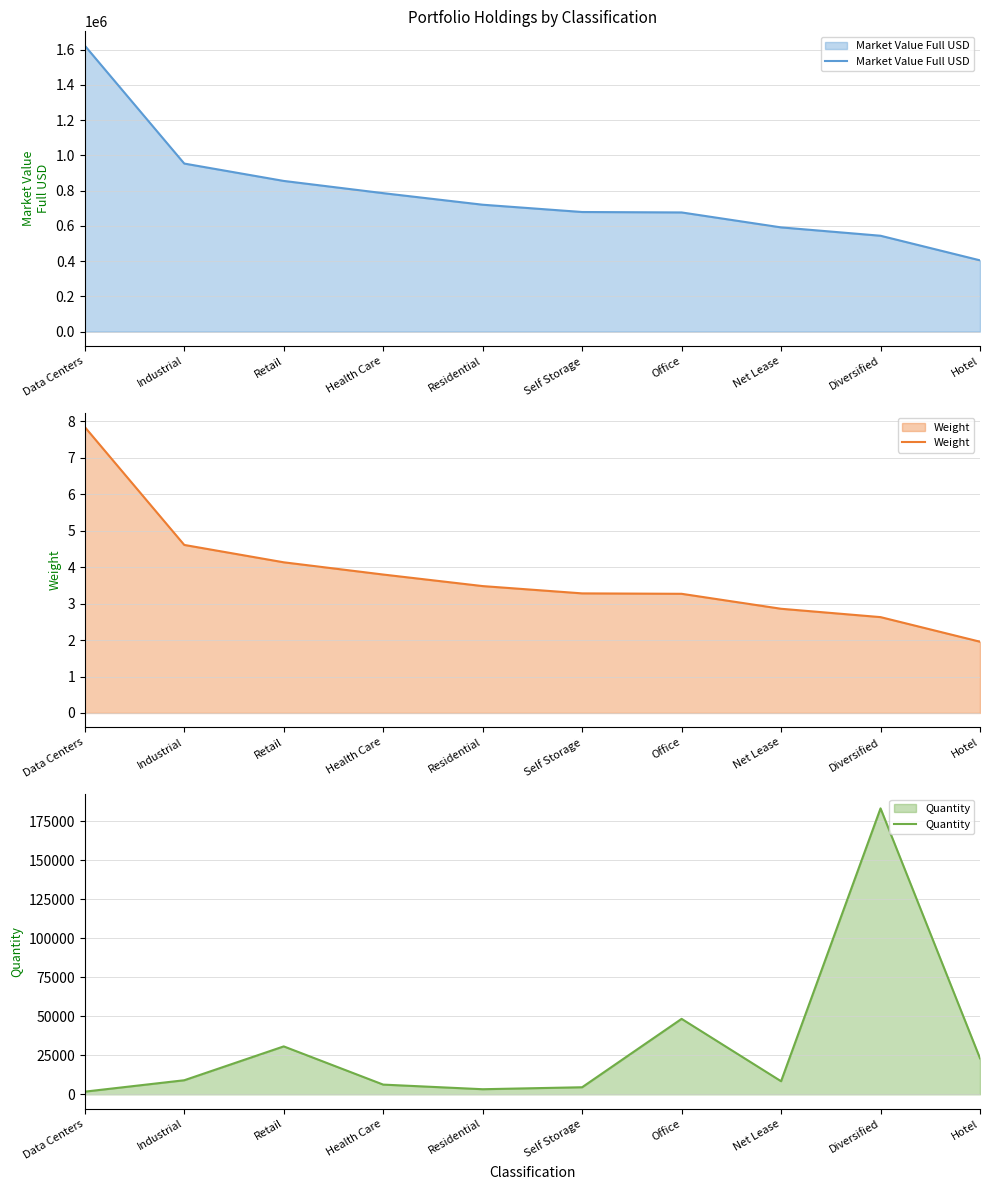

How many lines are shown in the chart?

3